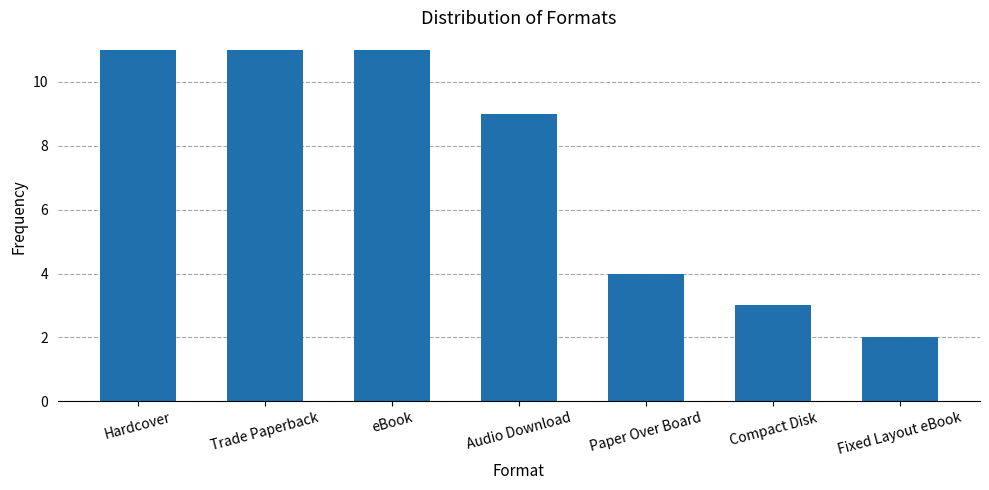

What is the average value?

7